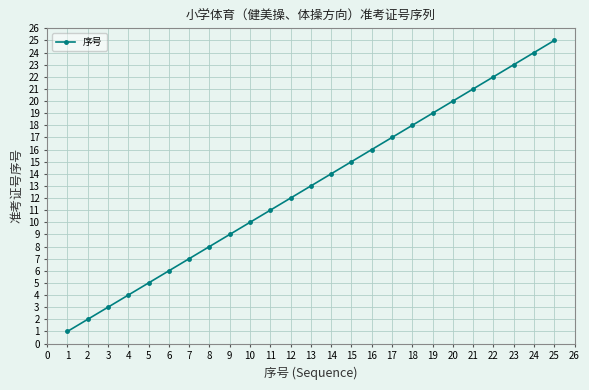

List the labels in order of value, largest first.

25, 24, 23, 22, 21, 20, 19, 18, 17, 16, 15, 14, 13, 12, 11, 10, 9, 8, 7, 6, 5, 4, 3, 2, 1